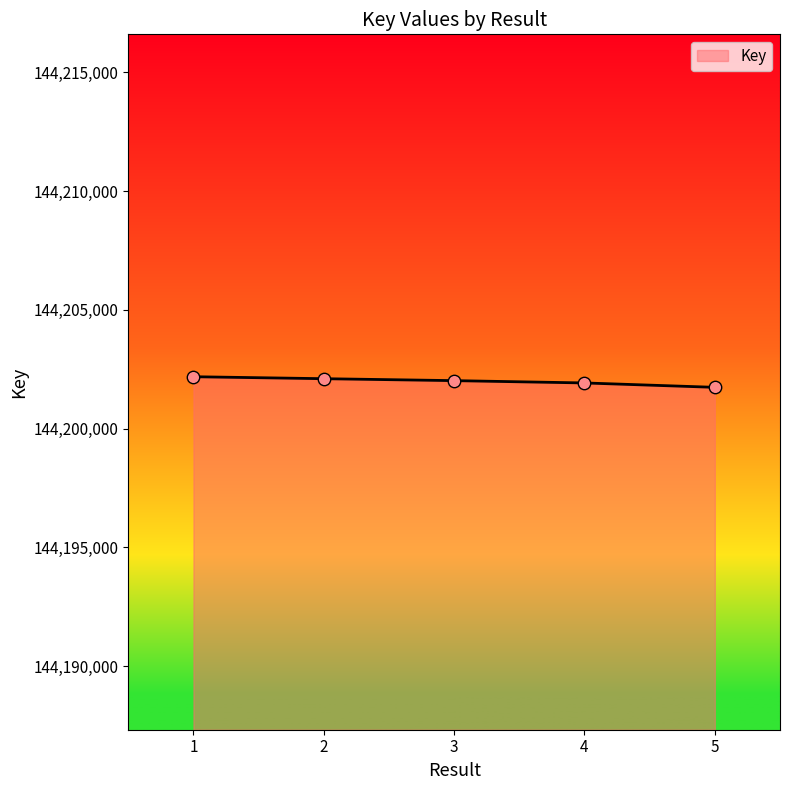

What is the smallest value displayed?

144201738